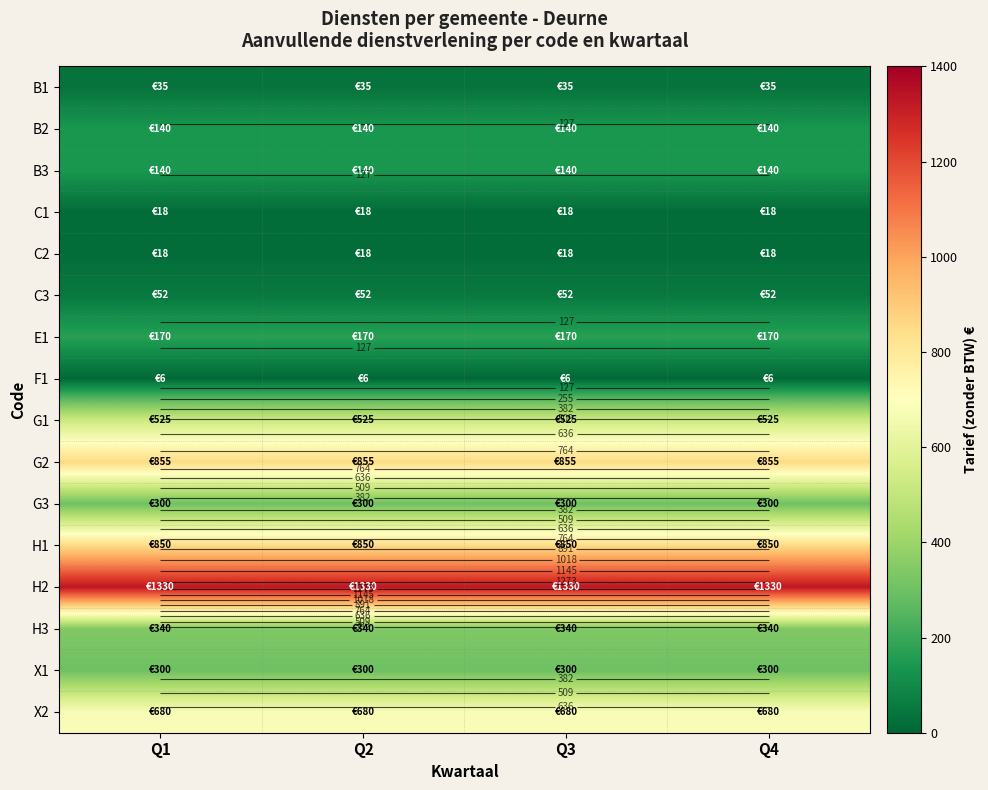

Count the number of categories in the chart.

4